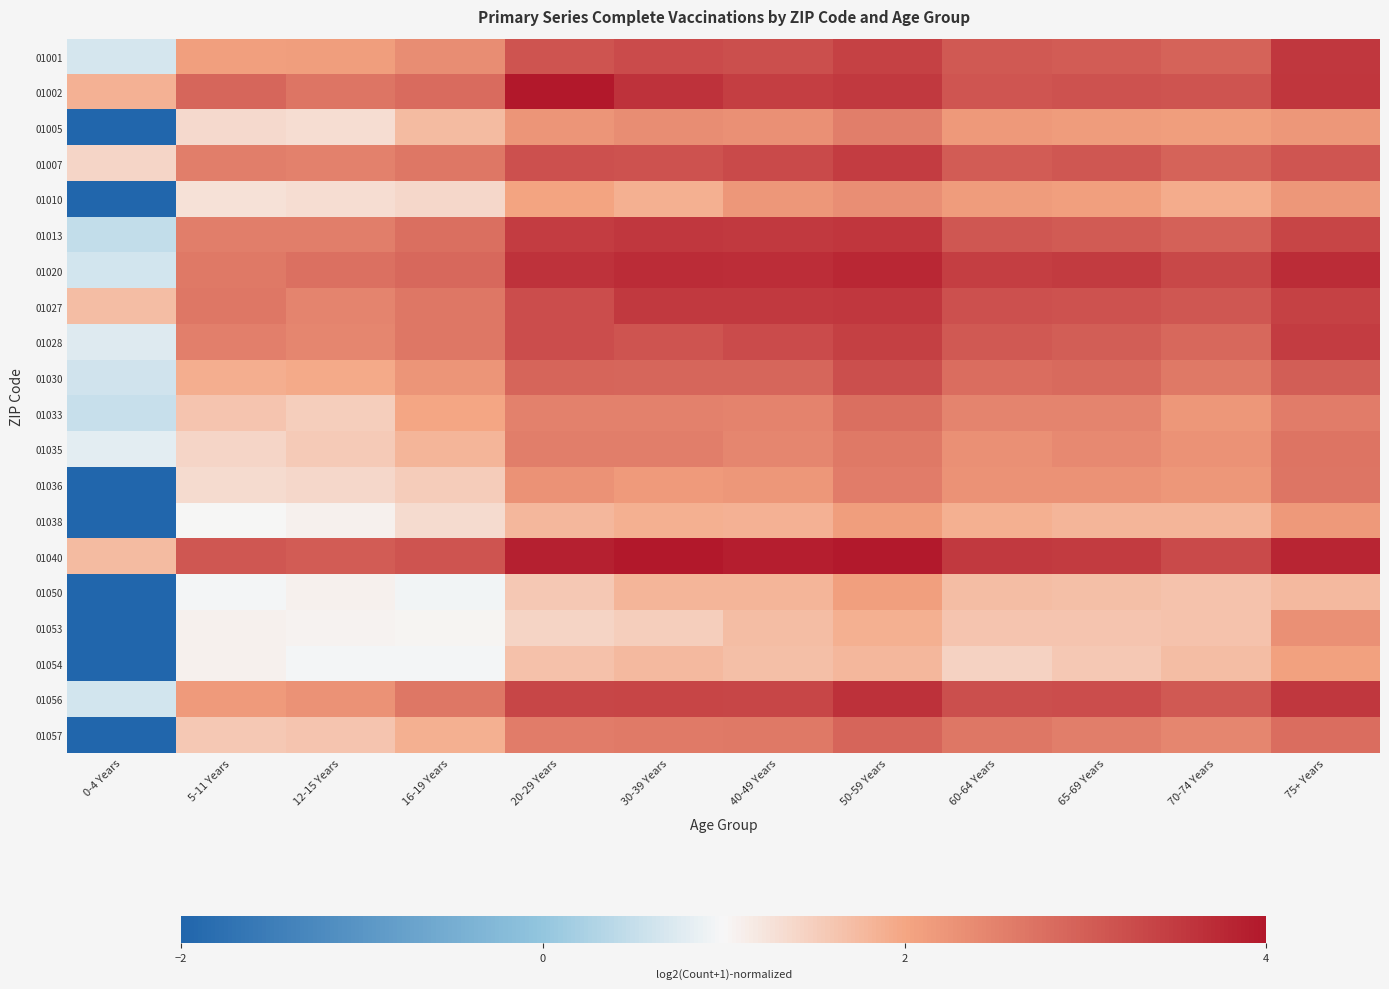

How many data points does each series have?

12